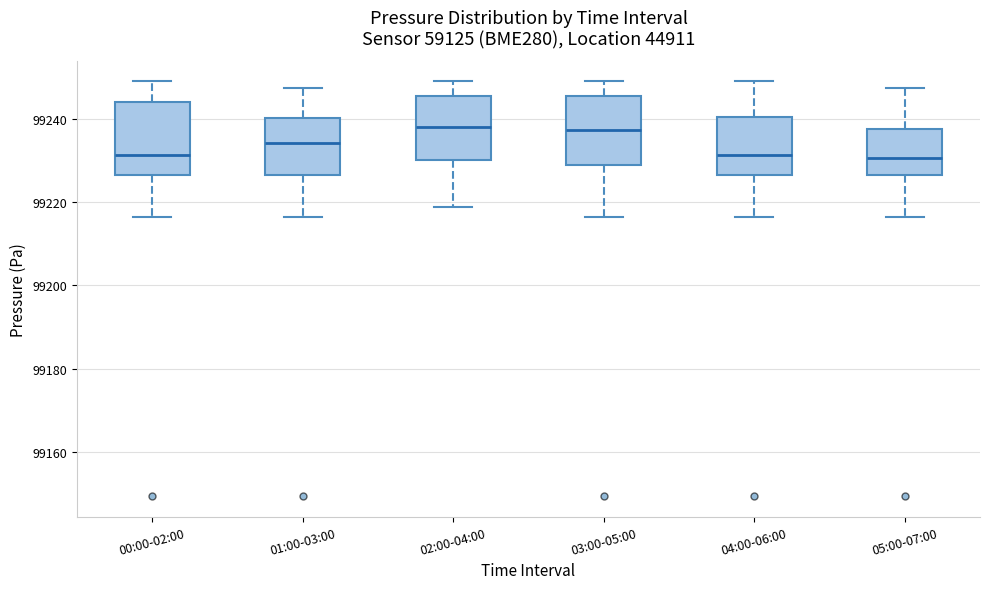

Where does the lower whisker of the box for 03:00-05:00 end on the y-axis? The values are not printed on the chart, so give them approximately, as read against the axis.

99216